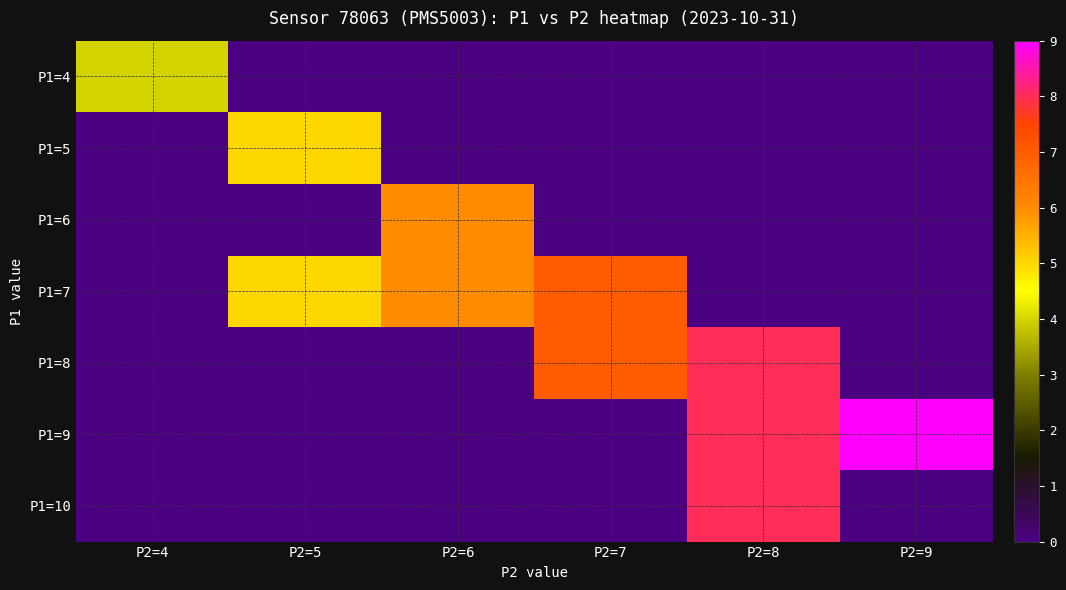

Count the number of categories in the chart.

6